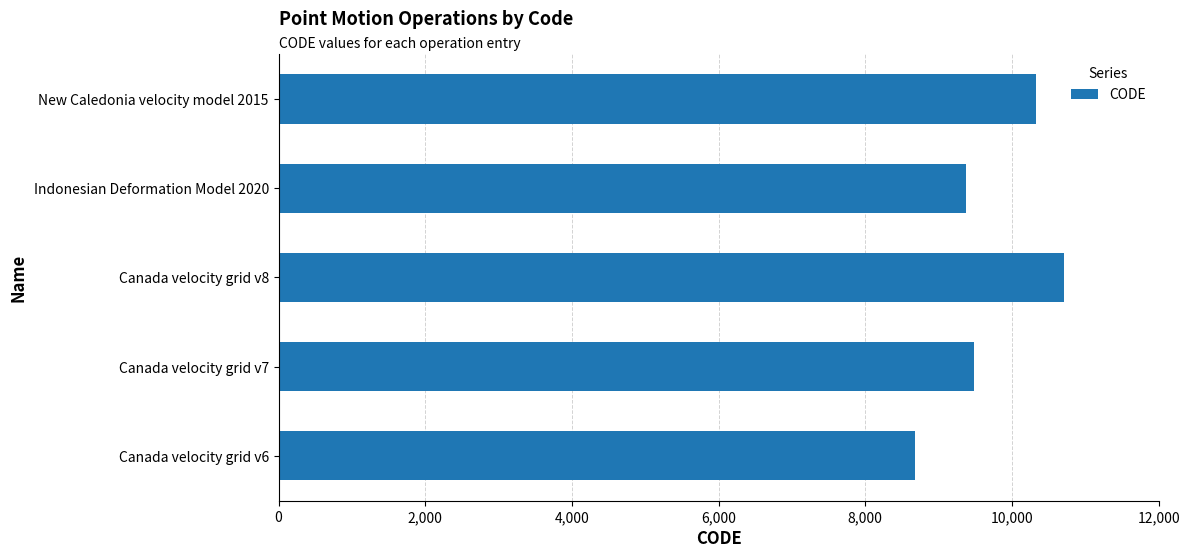

What is the difference between the maximum and minimum values?

2031